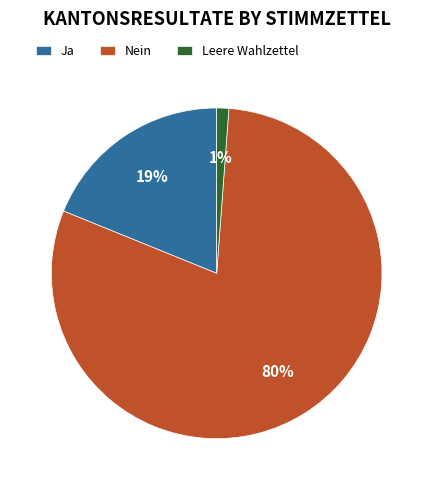

Do Nein and Leere Wahlzettel together represent more than half of the pie?

Yes